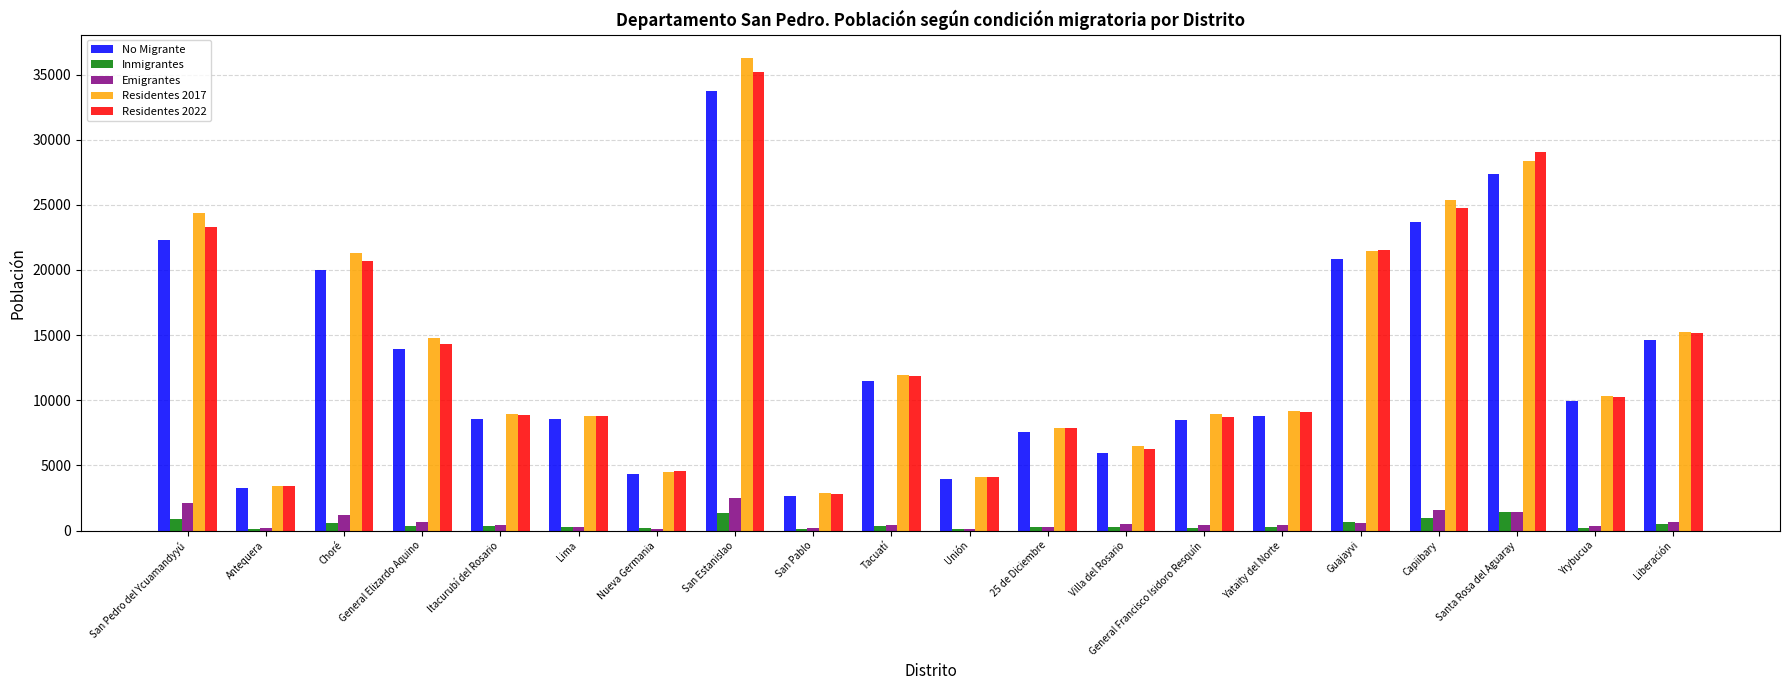

The value of Inmigrantes at Santa Rosa del Aguaray is 1411. True or false?

True